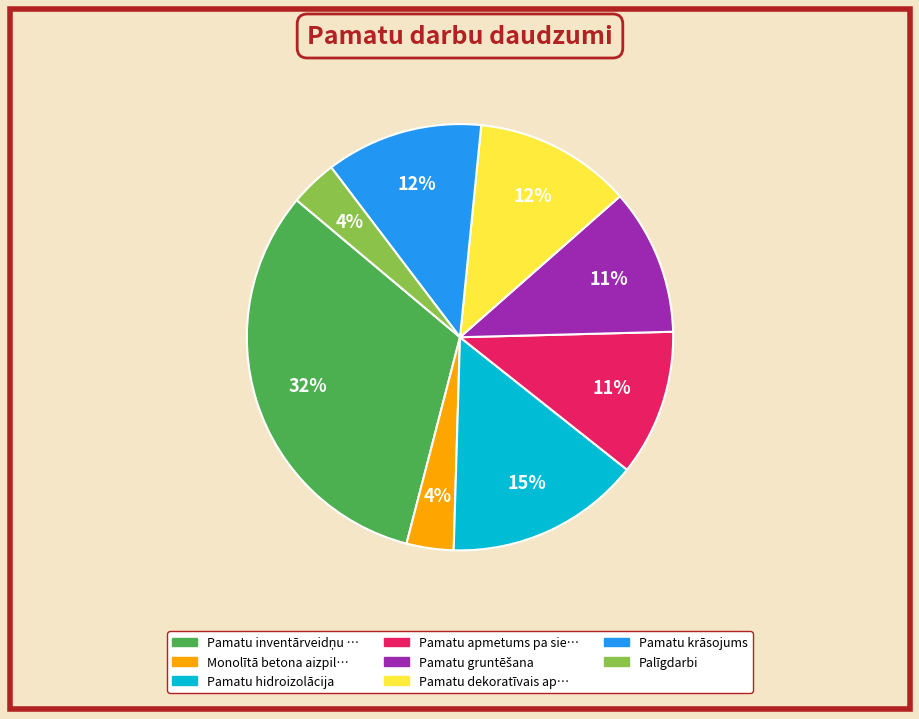

Does any single category account for the majority?

No